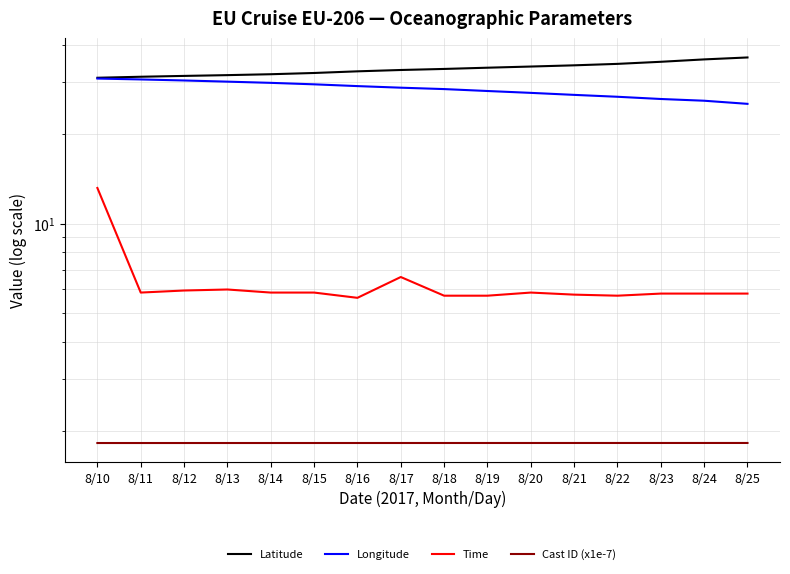

What is the approximate value of Time at 8/18?

5.7